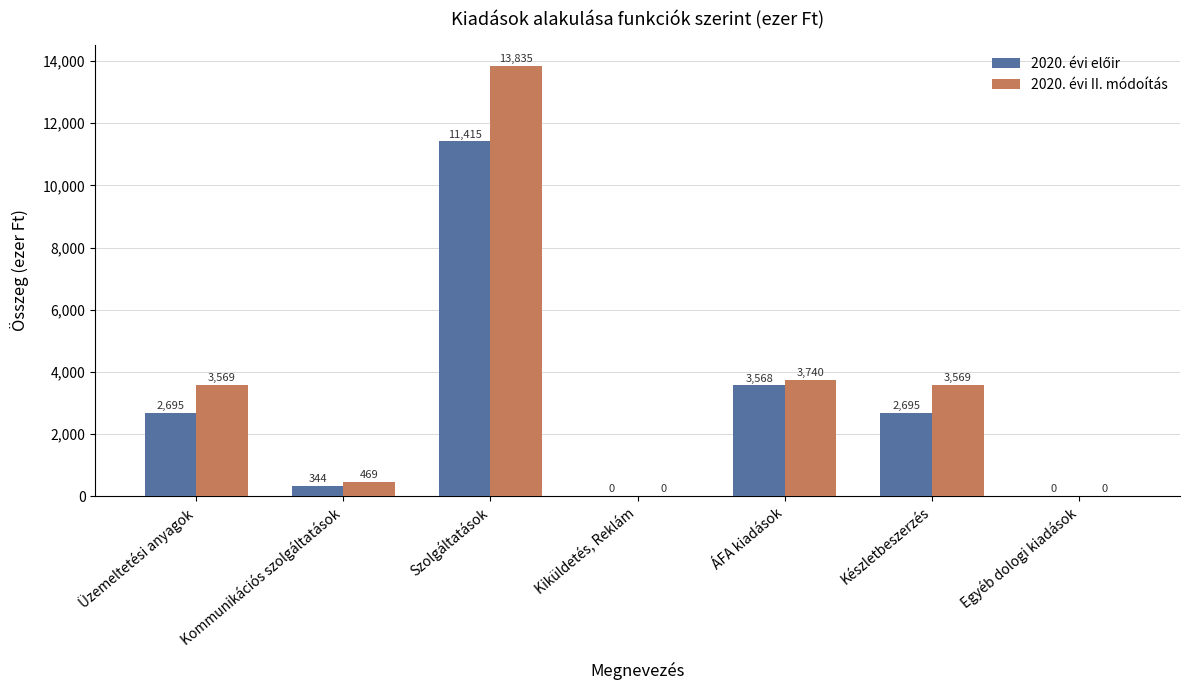

Which series has the widest spread of values?

2020. évi II. módoítás